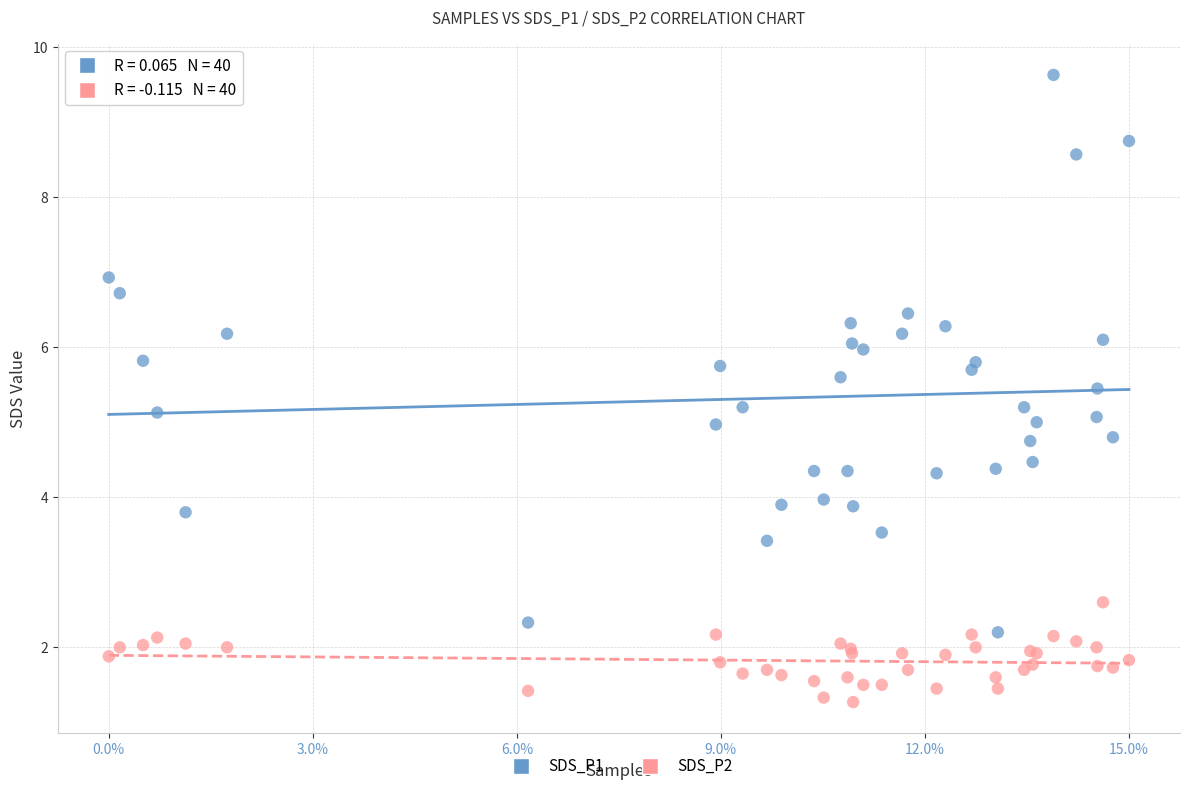

Which series has the widest spread of Y values?

SDS_P1